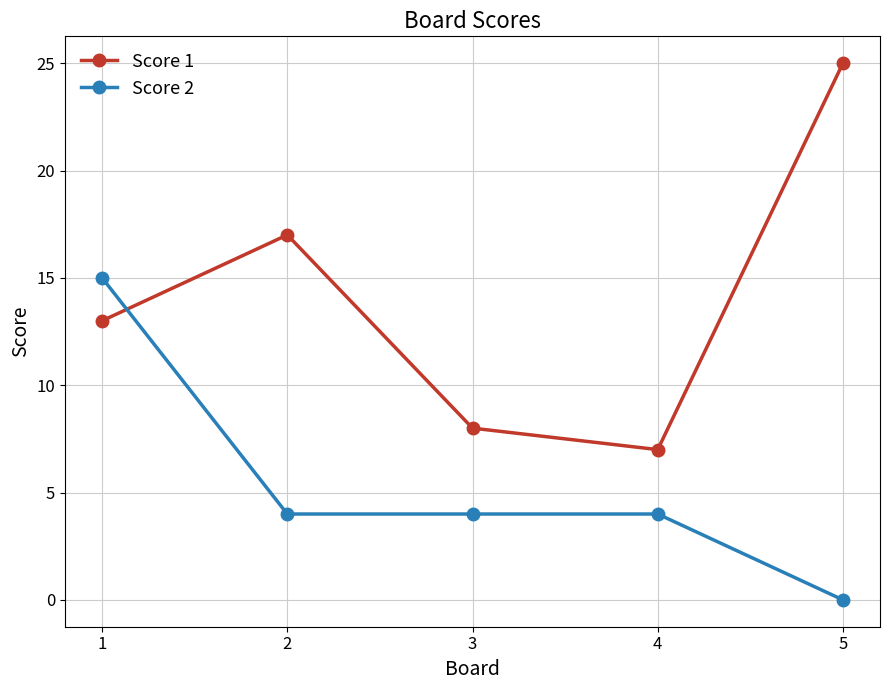

What value does the Score 2 series have at 3?

4